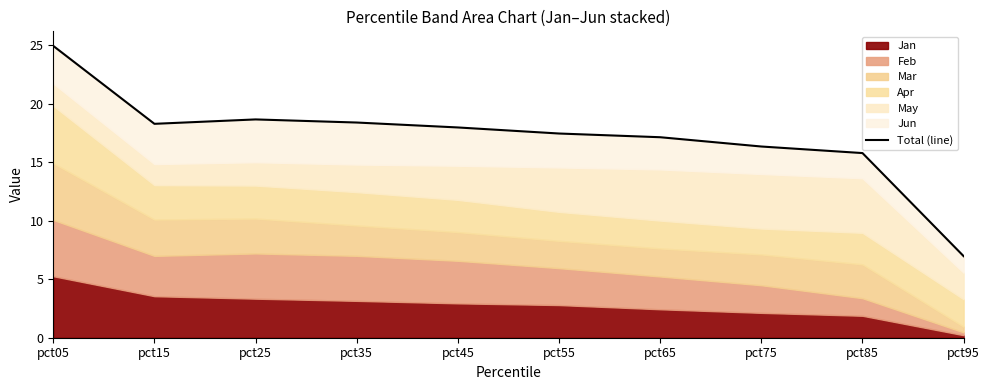

Where is the data nearest to the value 15?

pct85